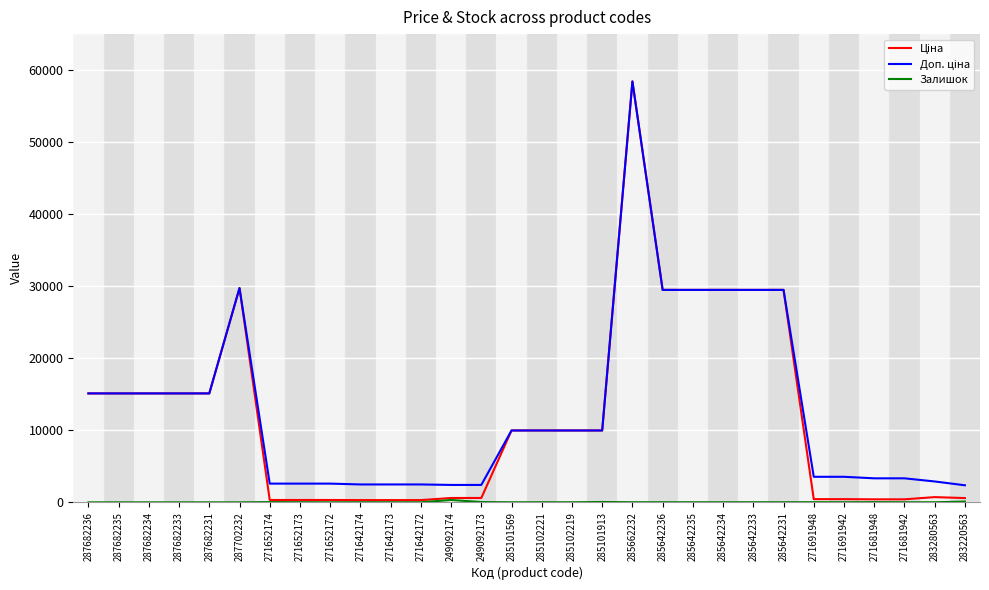

What is the maximum value shown in the chart?

58426.5